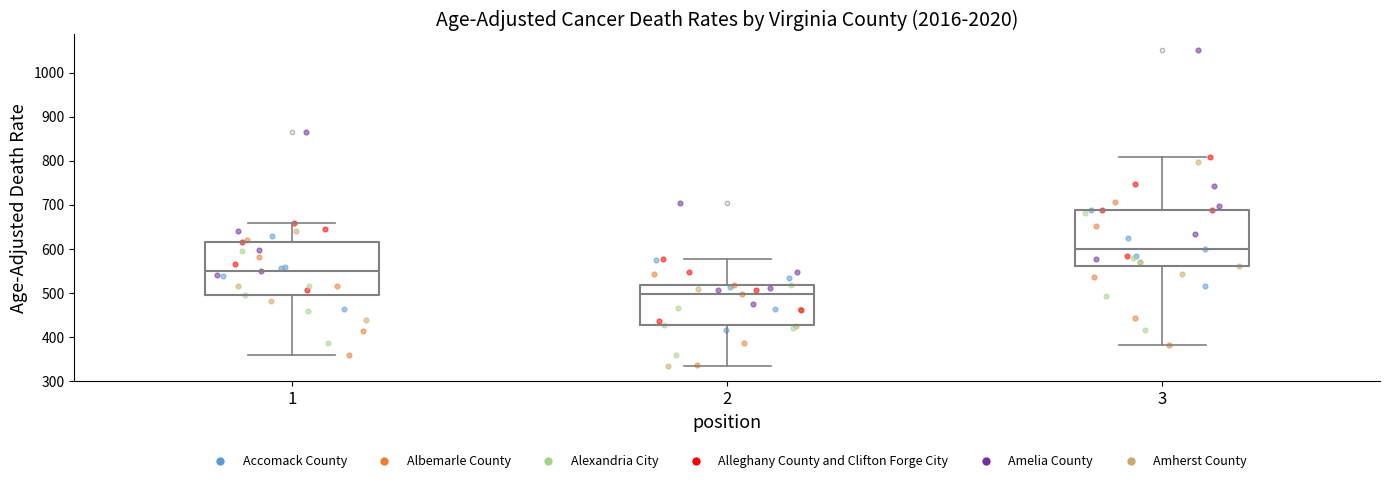

Which box's median line is the highest?

3